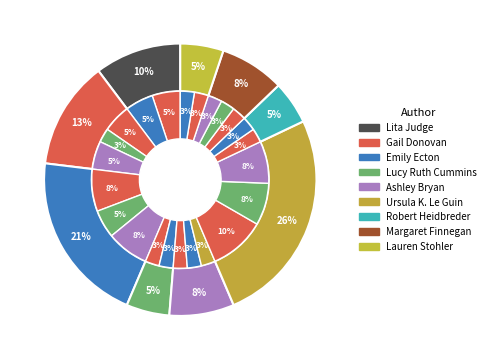

To the nearest percent, what is the difference between the largest and smallest slice percentages?

7%